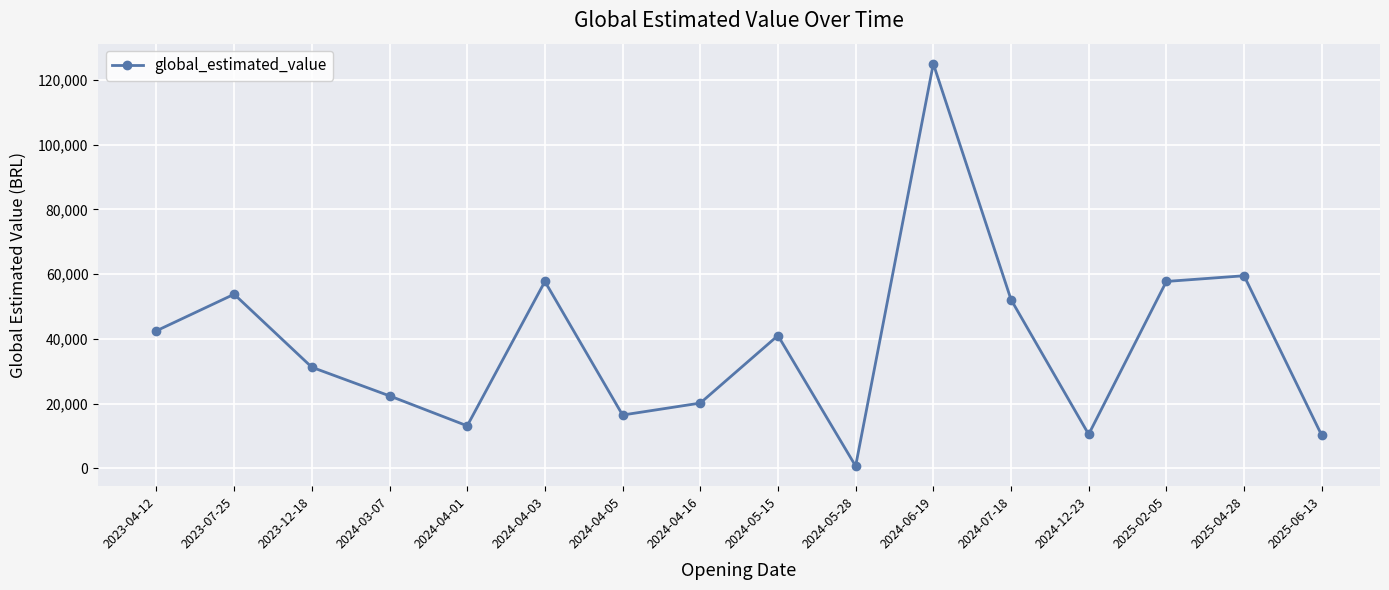

What is the sum of the values at 2025-04-28 and 2024-04-01?

72637.0